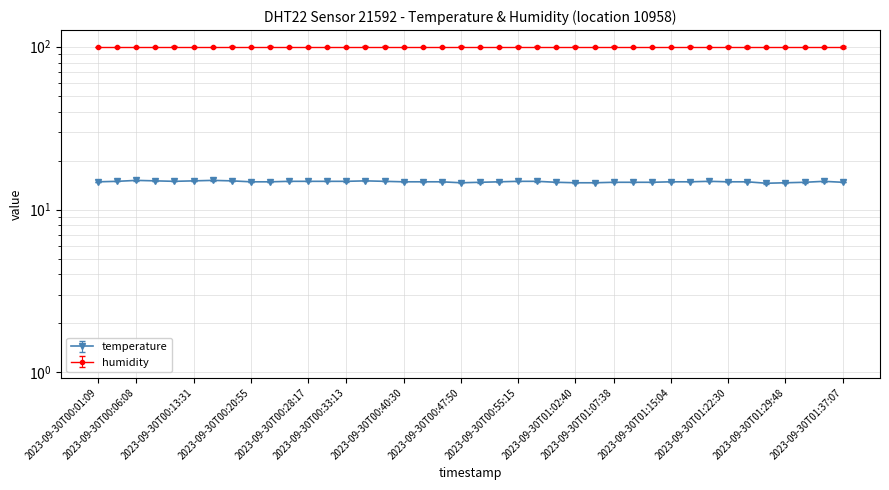

Rank the categories by value from highest to lowest.

2023-09-30T00:06:08, 2023-09-30T00:15:57, 2023-09-30T00:08:34, 2023-09-30T00:13:31, 2023-09-30T00:18:26, 2023-09-30T00:35:39, 2023-09-30T00:03:35, 2023-09-30T00:11:03, 2023-09-30T00:25:47, 2023-09-30T00:28:17, 2023-09-30T00:30:44, 2023-09-30T00:33:13, 2023-09-30T00:38:05, 2023-09-30T00:55:15, 2023-09-30T00:57:42, 2023-09-30T01:20:01, 2023-09-30T01:34:41, 2023-09-30T00:01:09, 2023-09-30T00:20:55, 2023-09-30T00:23:20, 2023-09-30T00:40:30, 2023-09-30T00:42:58, 2023-09-30T00:45:24, 2023-09-30T00:52:48, 2023-09-30T01:15:04, 2023-09-30T01:17:32, 2023-09-30T01:22:30, 2023-09-30T01:24:56, 2023-09-30T00:50:16, 2023-09-30T01:00:11, 2023-09-30T01:07:38, 2023-09-30T01:10:04, 2023-09-30T01:12:33, 2023-09-30T01:32:15, 2023-09-30T01:37:07, 2023-09-30T00:47:50, 2023-09-30T01:02:40, 2023-09-30T01:05:09, 2023-09-30T01:29:48, 2023-09-30T01:27:22